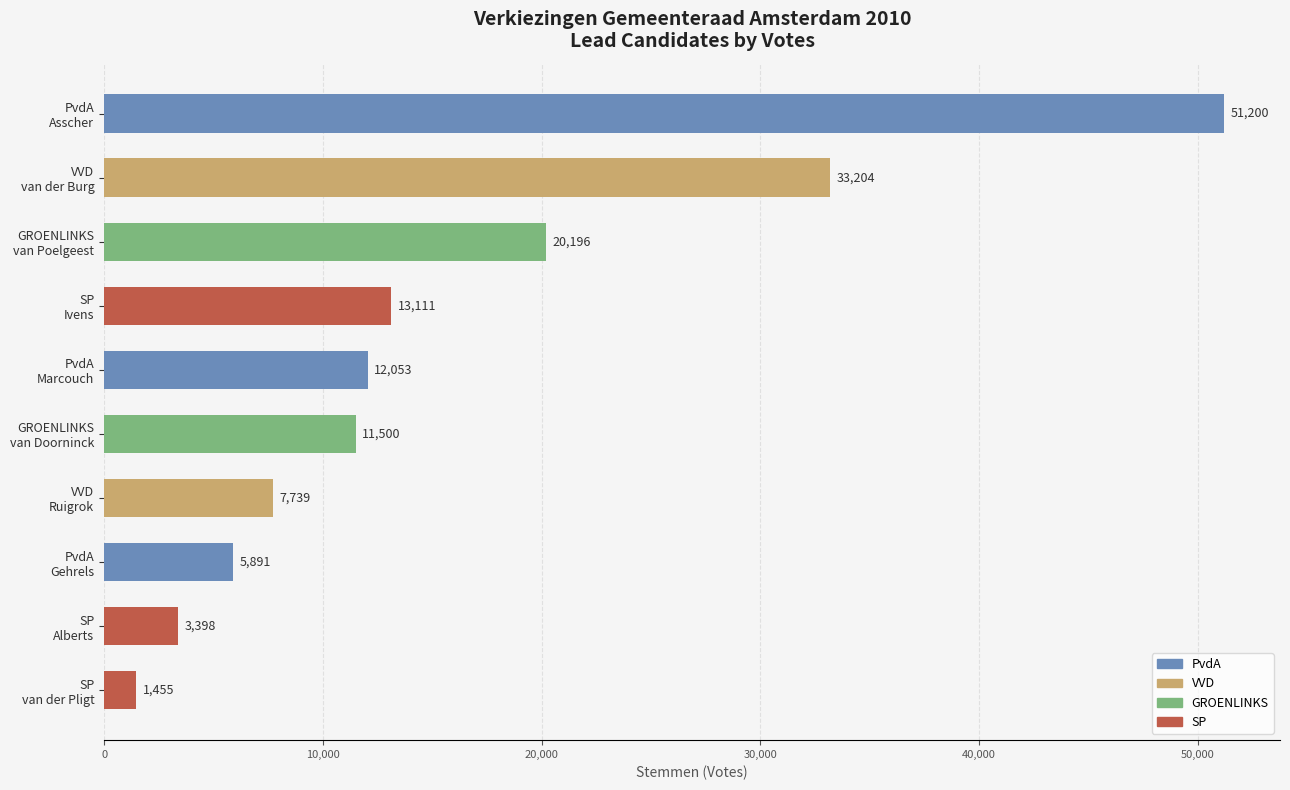

What is the difference between the maximum and minimum values?

49745